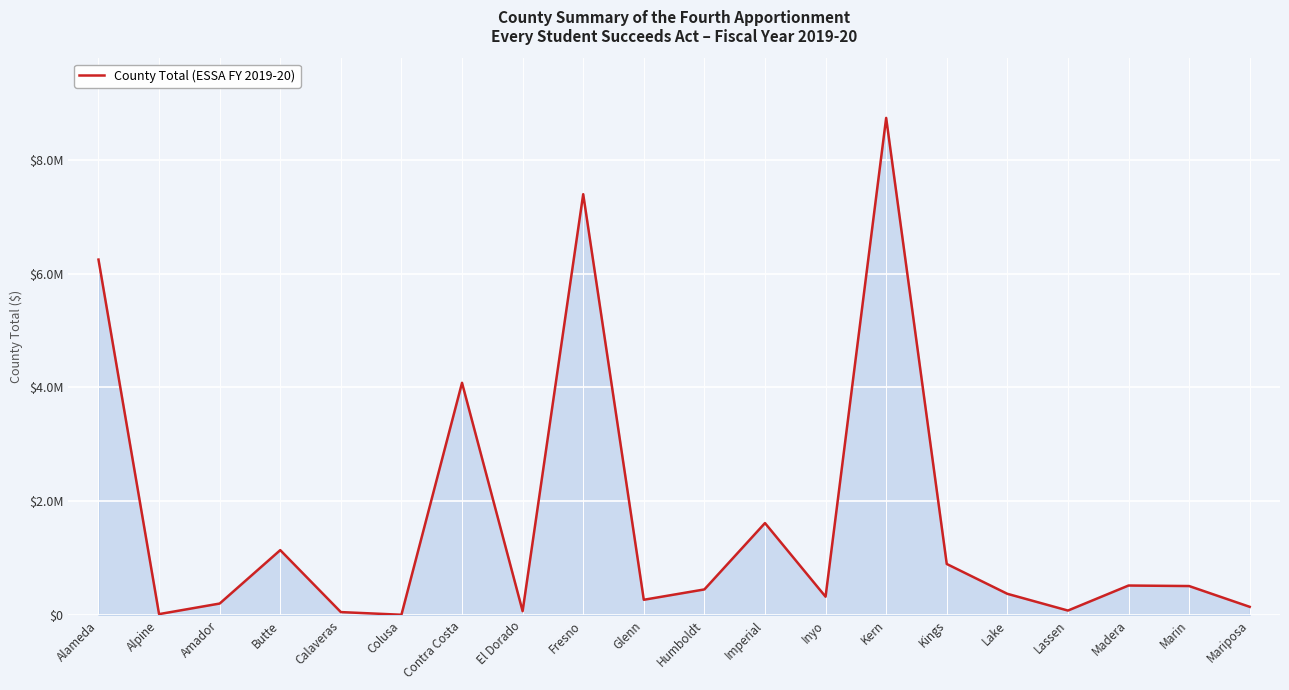

Does the chart have visible grid lines?

Yes